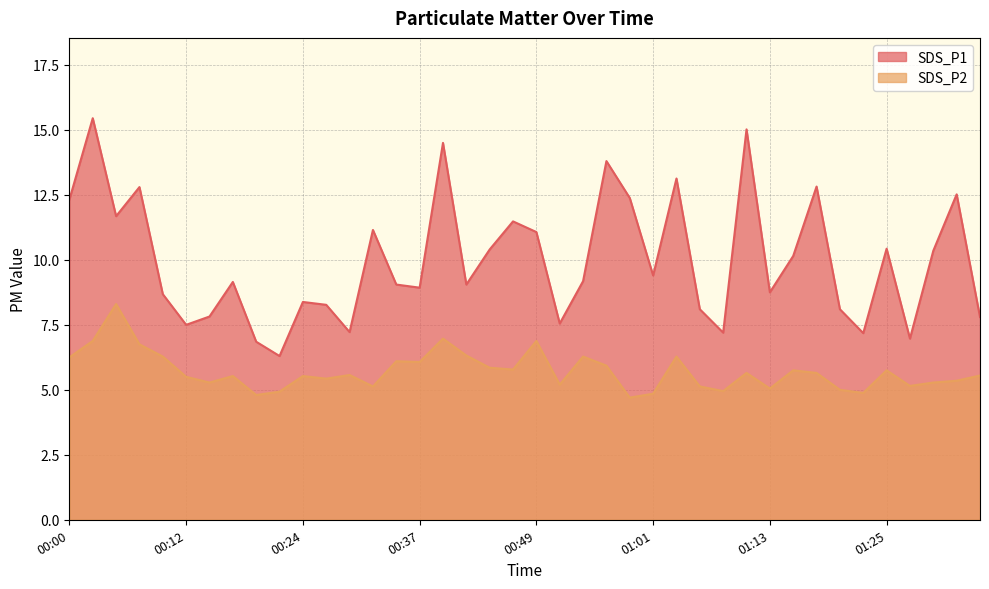

Reading right to left, extract all data points from this chart.

SDS_P1: 01:35=7.8	01:33=12.5	01:30=10.3	01:28=7.0	01:25=10.4	01:23=7.2	01:21=8.1	01:18=12.8	01:16=10.2	01:13=8.8	01:11=15.0	01:08=7.2	01:06=8.1	01:04=13.1	01:01=9.4	00:59=12.4	00:56=13.8	00:54=9.2	00:51=7.5	00:49=11.1	00:46=11.5	00:44=10.4	00:41=9.1	00:39=14.5	00:37=8.9	00:34=9.1	00:32=11.2	00:29=7.2	00:27=8.3	00:24=8.4	00:22=6.3	00:19=6.8	00:17=9.2	00:15=7.8	00:12=7.5	00:10=8.7	00:07=12.8	00:05=11.7	00:02=15.4	00:00=12.3
SDS_P2: 01:35=5.5	01:33=5.3	01:30=5.3	01:28=5.2	01:25=5.8	01:23=4.9	01:21=5.0	01:18=5.7	01:16=5.8	01:13=5.0	01:11=5.7	01:08=5.0	01:06=5.1	01:04=6.3	01:01=4.8	00:59=4.7	00:56=5.9	00:54=6.3	00:51=5.2	00:49=6.9	00:46=5.8	00:44=5.8	00:41=6.3	00:39=7.0	00:37=6.1	00:34=6.1	00:32=5.1	00:29=5.6	00:27=5.4	00:24=5.5	00:22=4.9	00:19=4.8	00:17=5.5	00:15=5.3	00:12=5.5	00:10=6.3	00:07=6.8	00:05=8.3	00:02=6.9	00:00=6.2